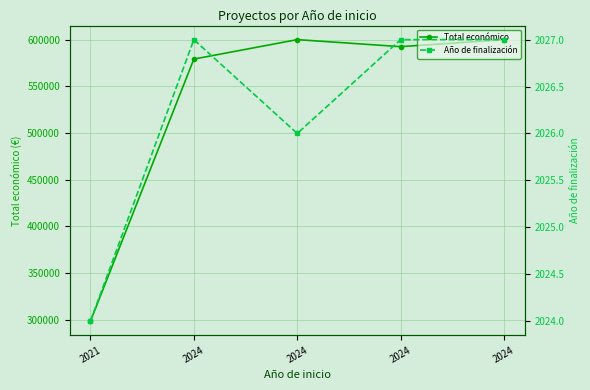

What is the value of the Total económico point at the 4th from the left?

579152